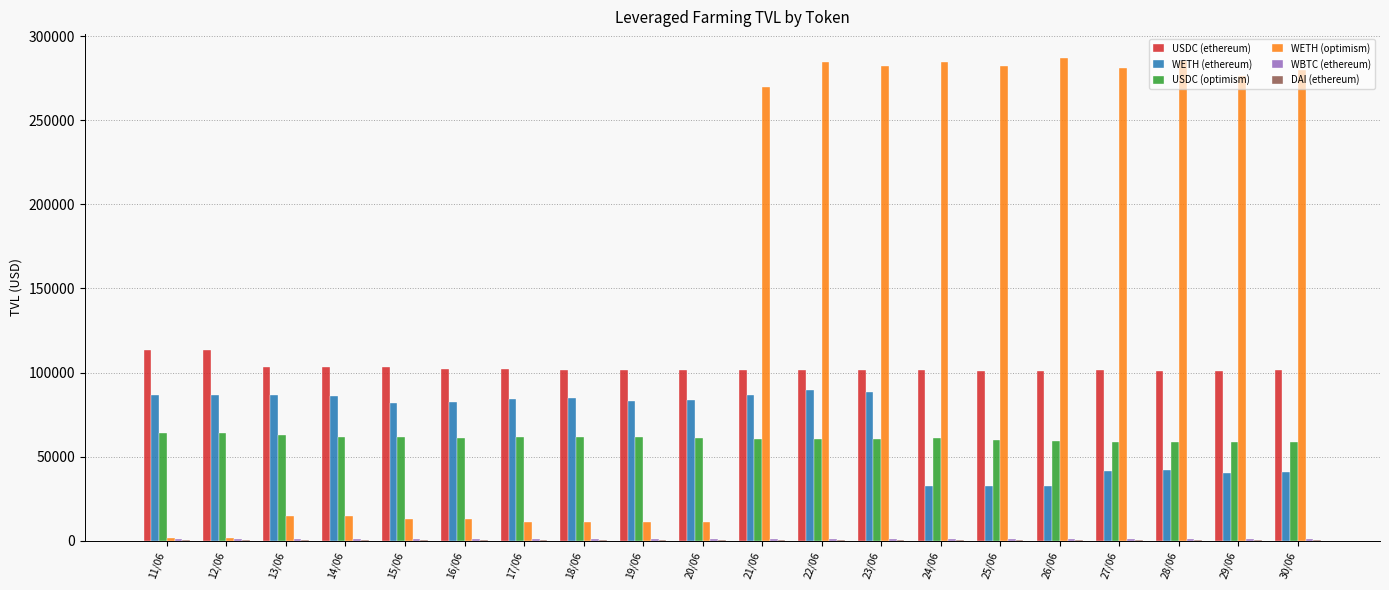

Which series has the largest total across all categories?

WETH (optimism)